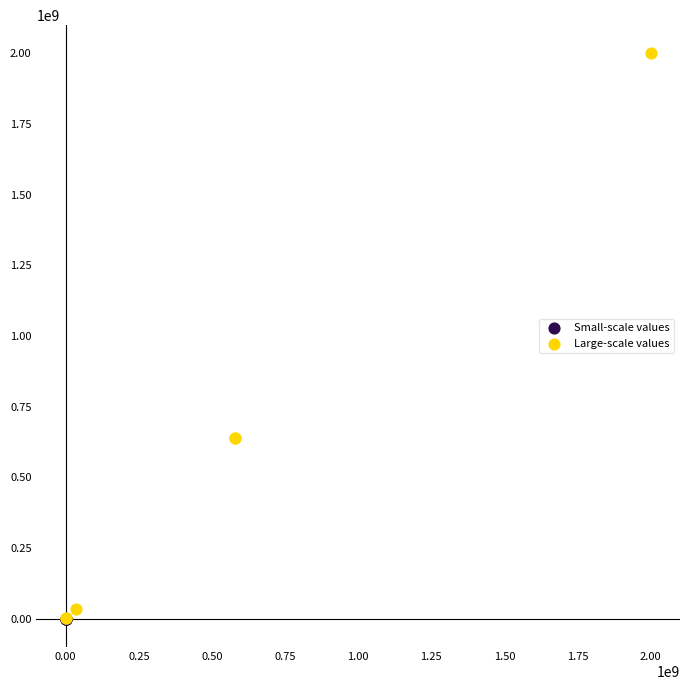

Which series has the widest spread of Y values?

Large-scale values